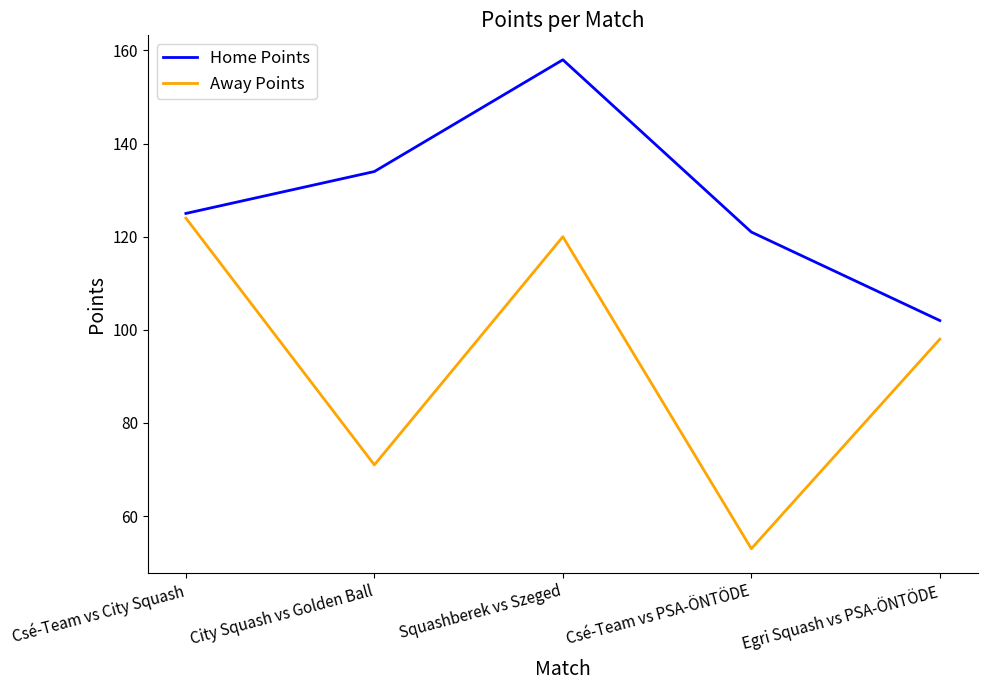

What position from the left is Csé-Team vs PSA-ÖNTÖDE?

4